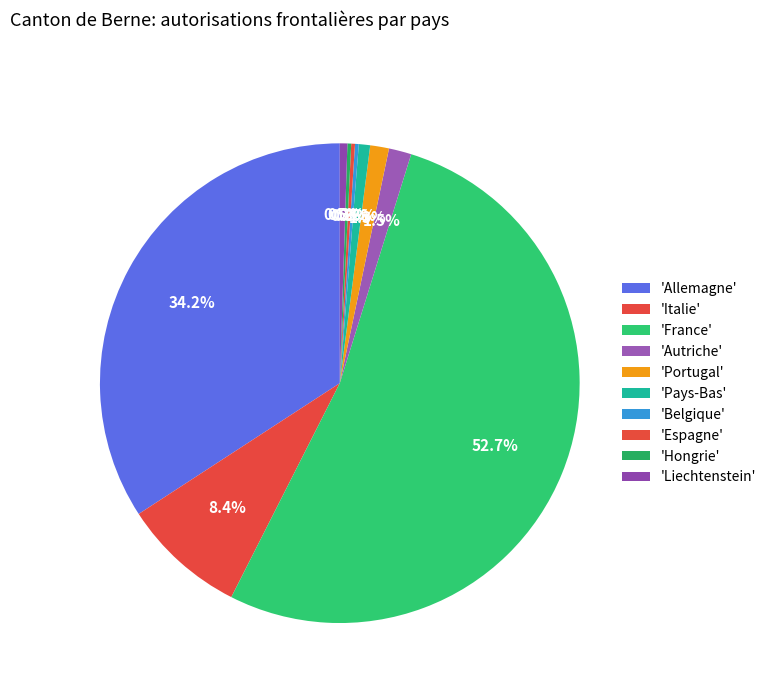

Rank the categories by value from lowest to highest.

Belgique, Espagne, Hongrie, Liechtenstein, Pays-Bas, Portugal, Autriche, Italie, Allemagne, France